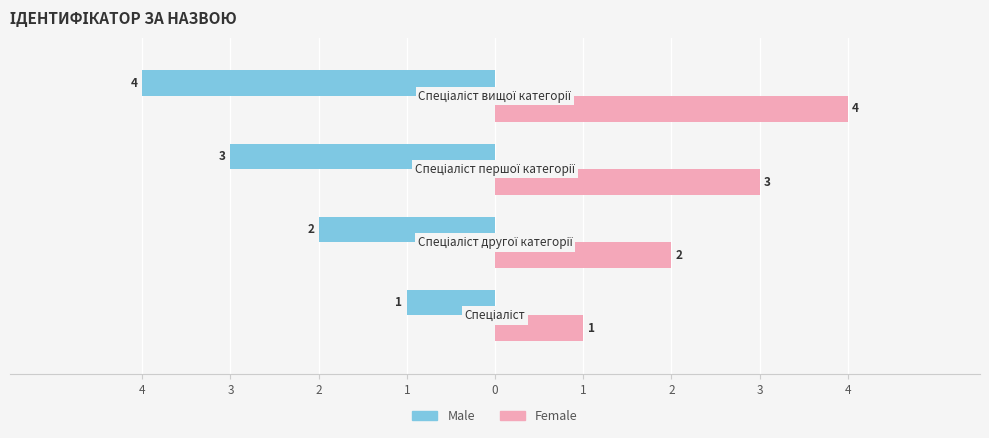

What are all the series names shown in the legend?

Male, Female